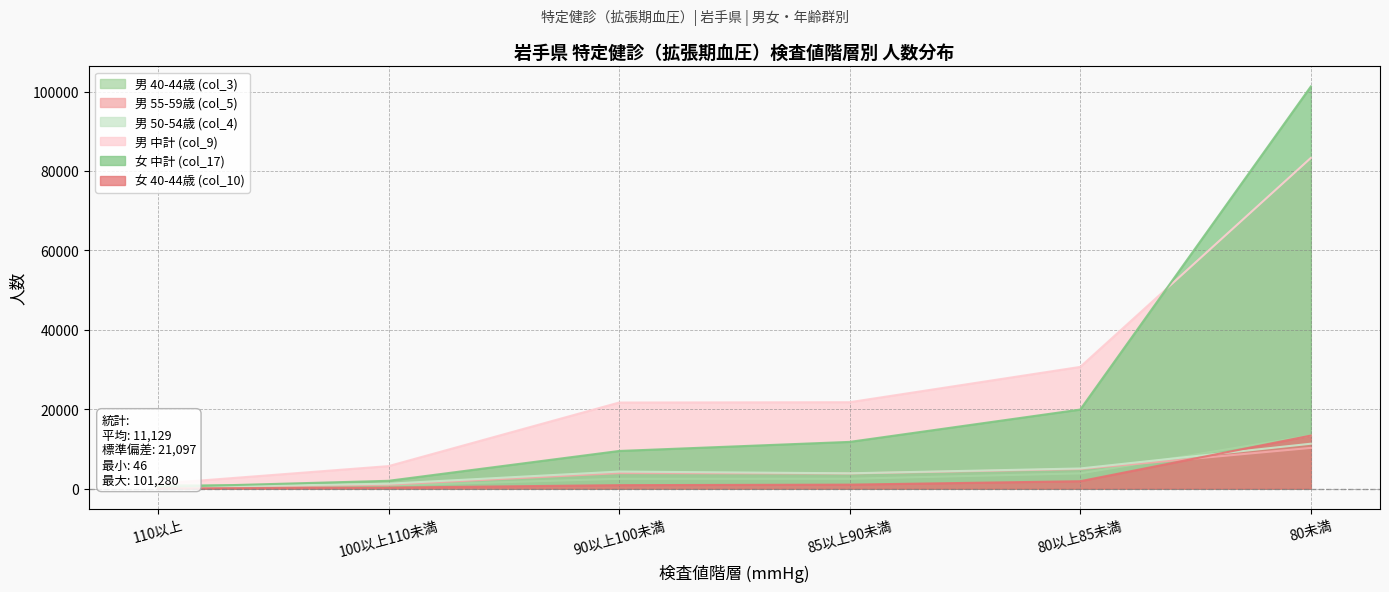

The 女 40-44歳 (col_10) series shows 13369 at 80未満. True or false?

True